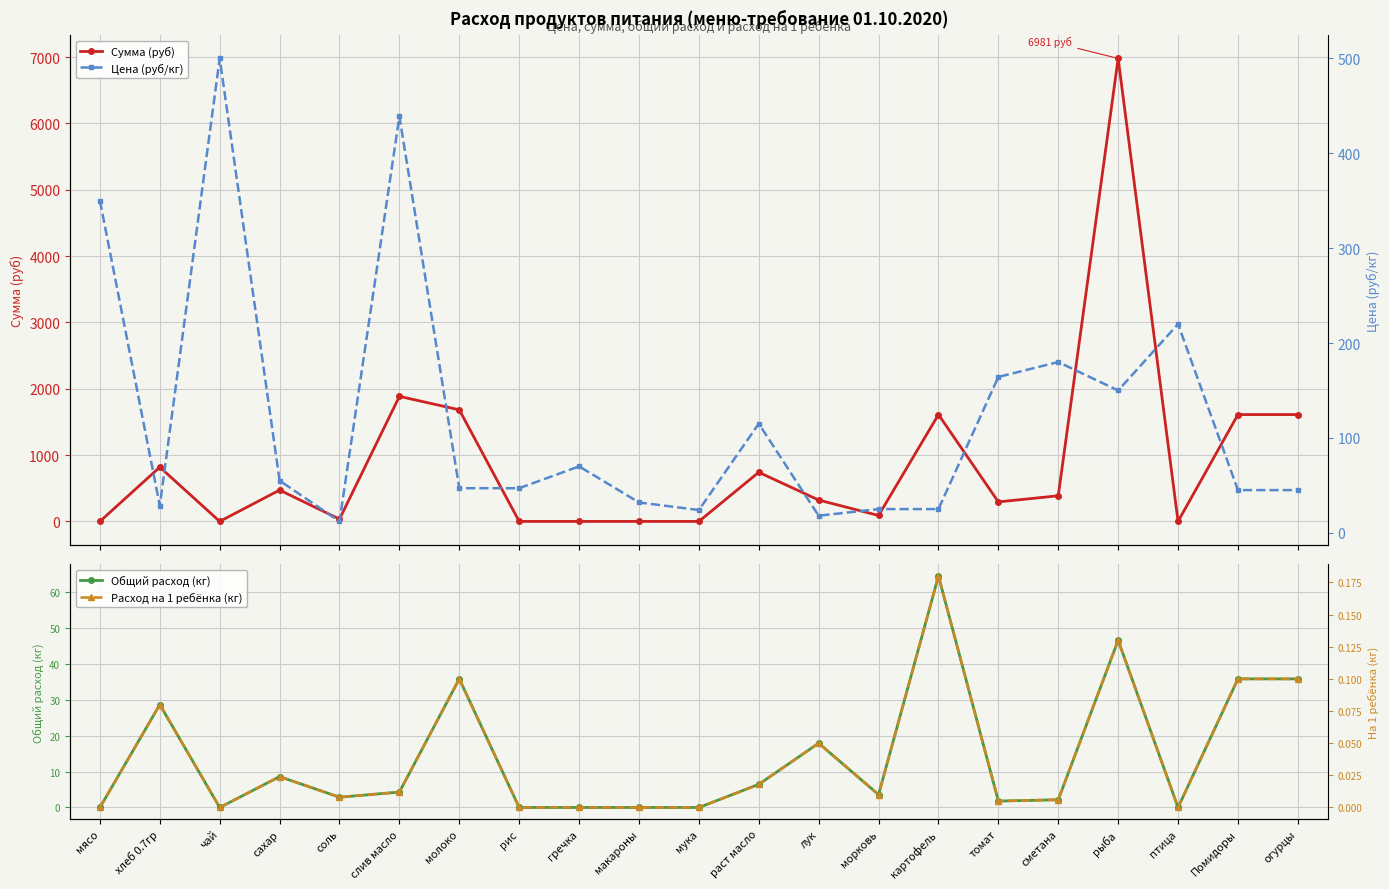

Reading left to right, list all the values displayed in this chart.

Сумма (руб): 0.0	818.2	0.0	472.6	34.4	1885.5	1682.6	0.0	0.0	0.0	0.0	741.1	322.2	89.5	1611.0	294.1	386.6	6981.0	0.0	1611.0	1611.0
Общий расход (кг): 0.0	28.6	0.0	8.6	2.9	4.3	35.8	0.0	0.0	0.0	0.0	6.4	17.9	3.6	64.4	1.8	2.1	46.5	0.0	35.8	35.8
Цена (руб/кг): 350.0	28.6	500.0	55.0	12.0	438.9	47.0	47.0	70.0	32.0	24.0	115.0	18.0	25.0	25.0	164.3	180.0	150.0	220.0	45.0	45.0
Расход на 1 ребёнка (кг): 0.0	0.1	0.0	0.0	0.0	0.0	0.1	0.0	0.0	0.0	0.0	0.0	0.1	0.0	0.2	0.0	0.0	0.1	0.0	0.1	0.1